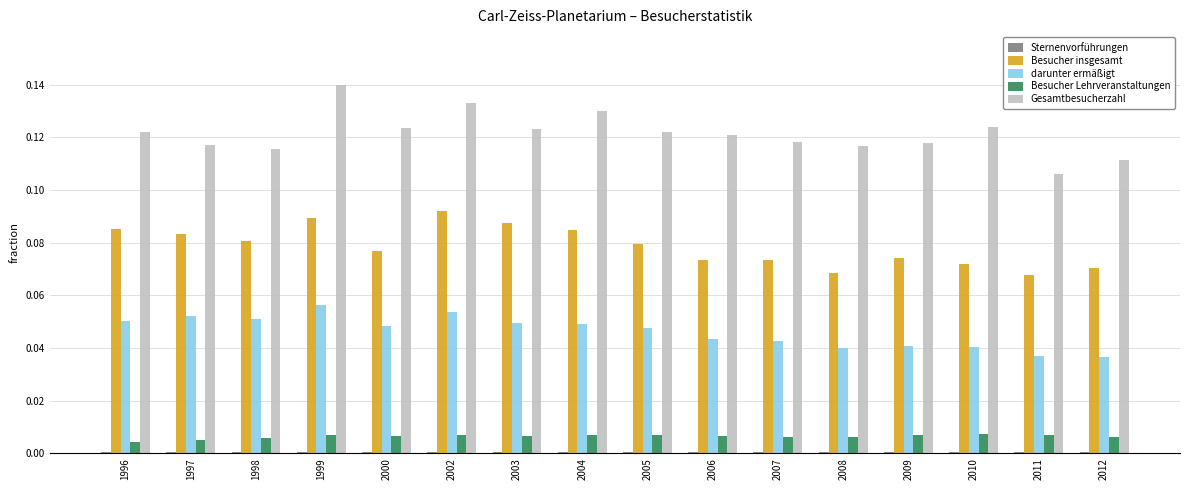

Is the value of Gesamtbesucherzahl at 2011 greater than the value of darunter ermäßigt at 2008?

Yes